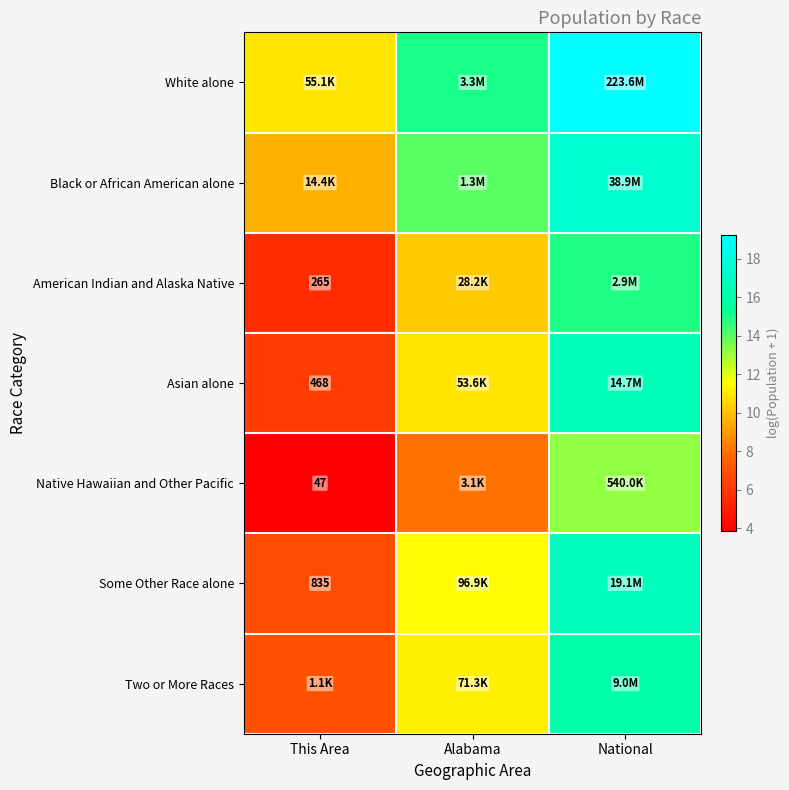

What is the difference between the maximum and minimum values in the Asian alone series?

10.4